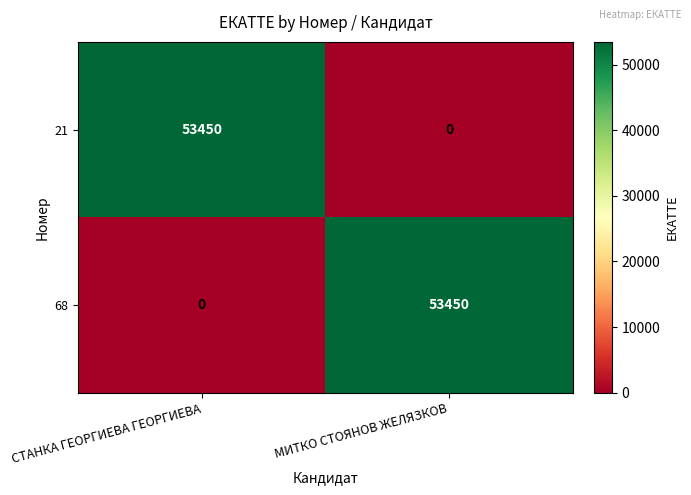

At СТАНКА ГЕОРГИЕВА ГЕОРГИЕВА, list the series in order from smallest to largest.

68, 21